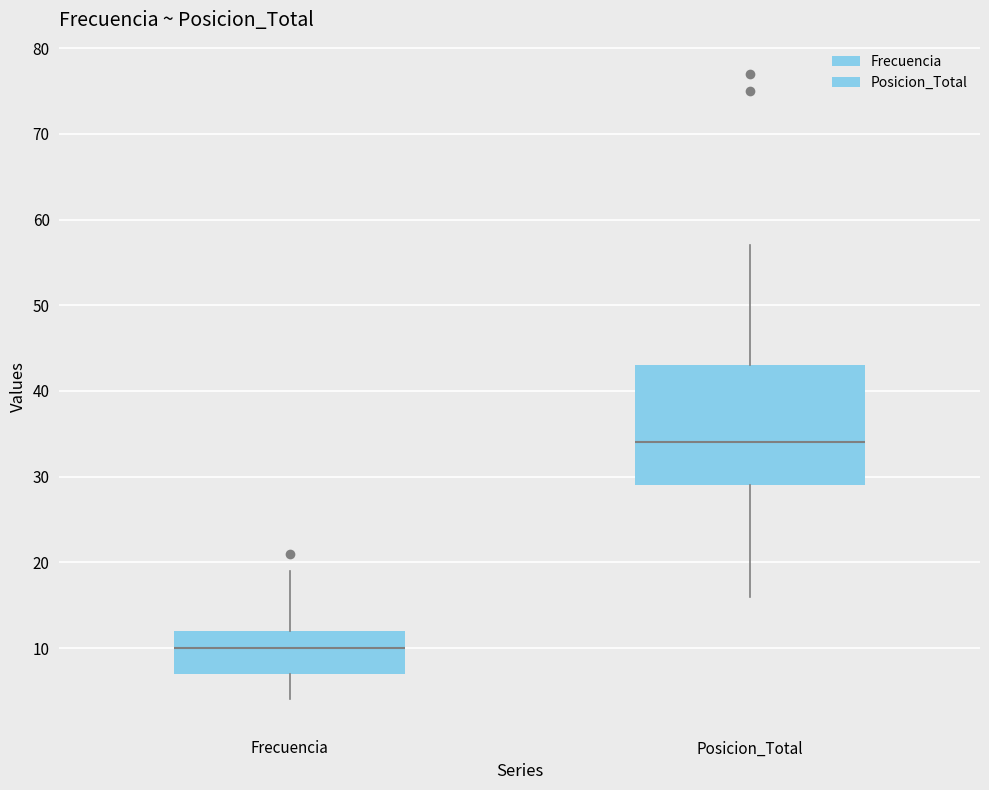

Reading left to right, transcribe this box plot: for each box, give where its median line is, the range the box spans, and where its two whiskers end, as read against the y-axis. The values are not printed on the chart, so give them approximately, as read against the axis.

Frecuencia: median 10, box 7 to 12, whiskers 4 to 19
Posicion_Total: median 34, box 29 to 43, whiskers 16 to 57